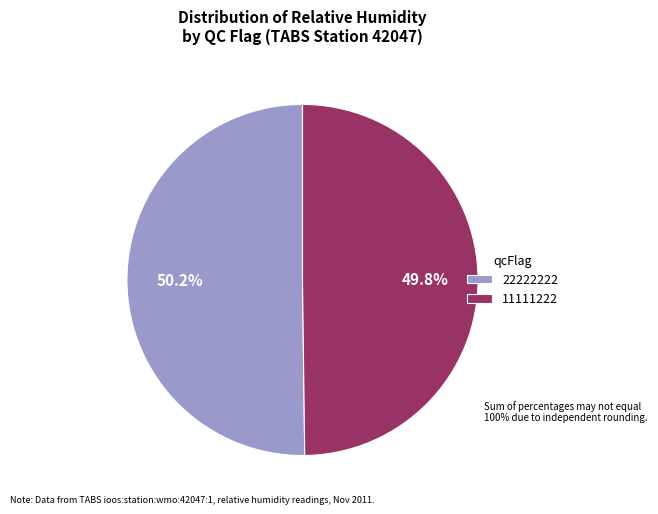

How much of the chart is everything except 11111222?

50.2%